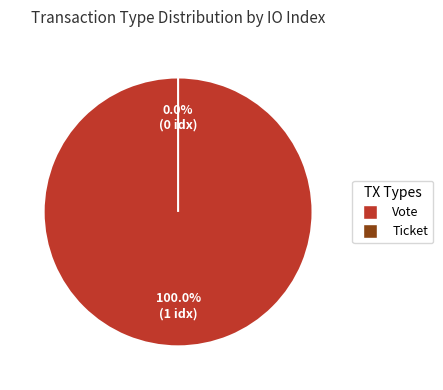

True or false: Ticket accounts for 0% of the total.

True